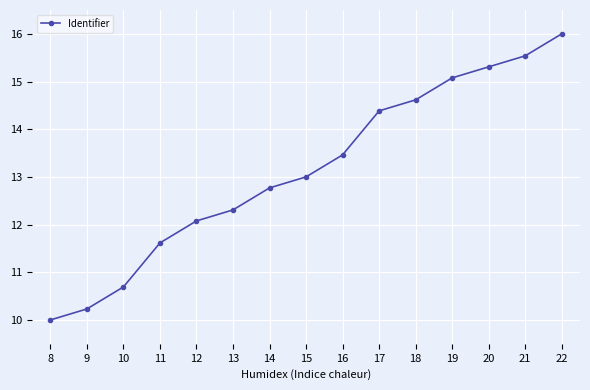

Approximately how many times larger is the value at 9 compared to 11?

0.9